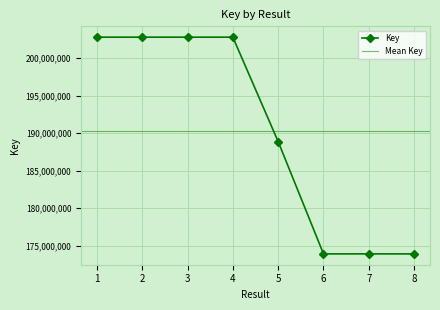

At which category does the chart reach its peak across all series?

1